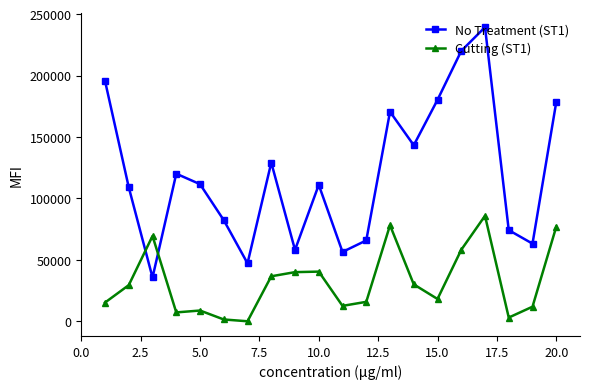

True or false: Cutting (ST1) has more than 0 points higher than both neighbors.

True